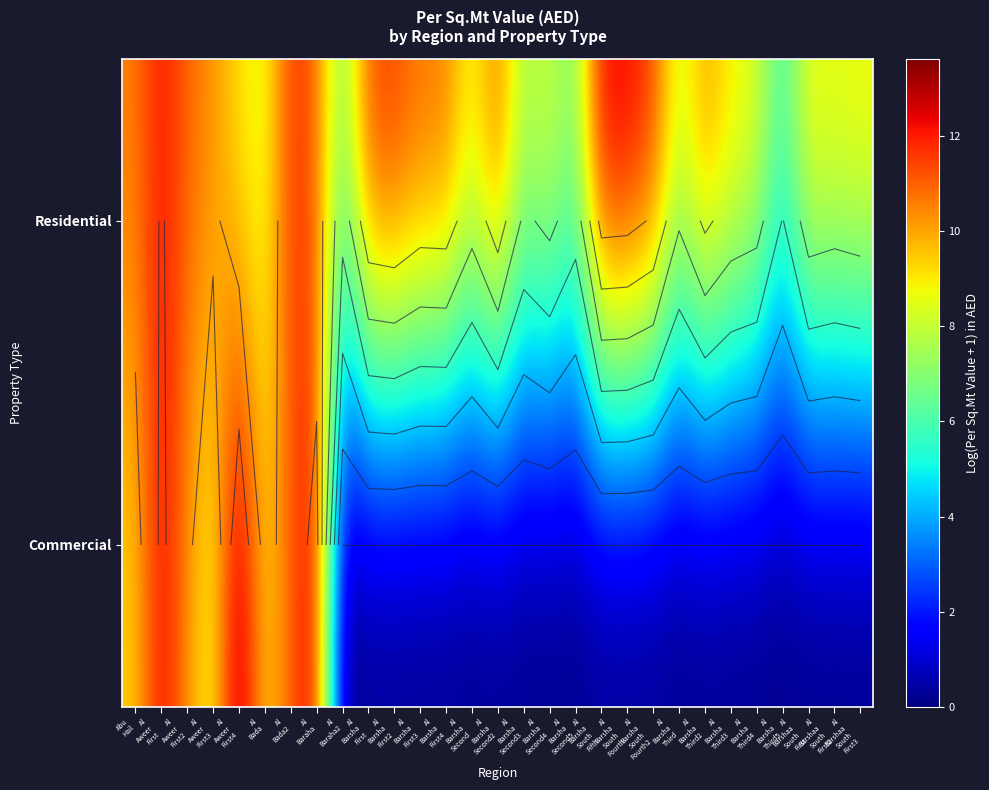

Which category has the highest value in the Residential series?

Al Barsha South Fifth